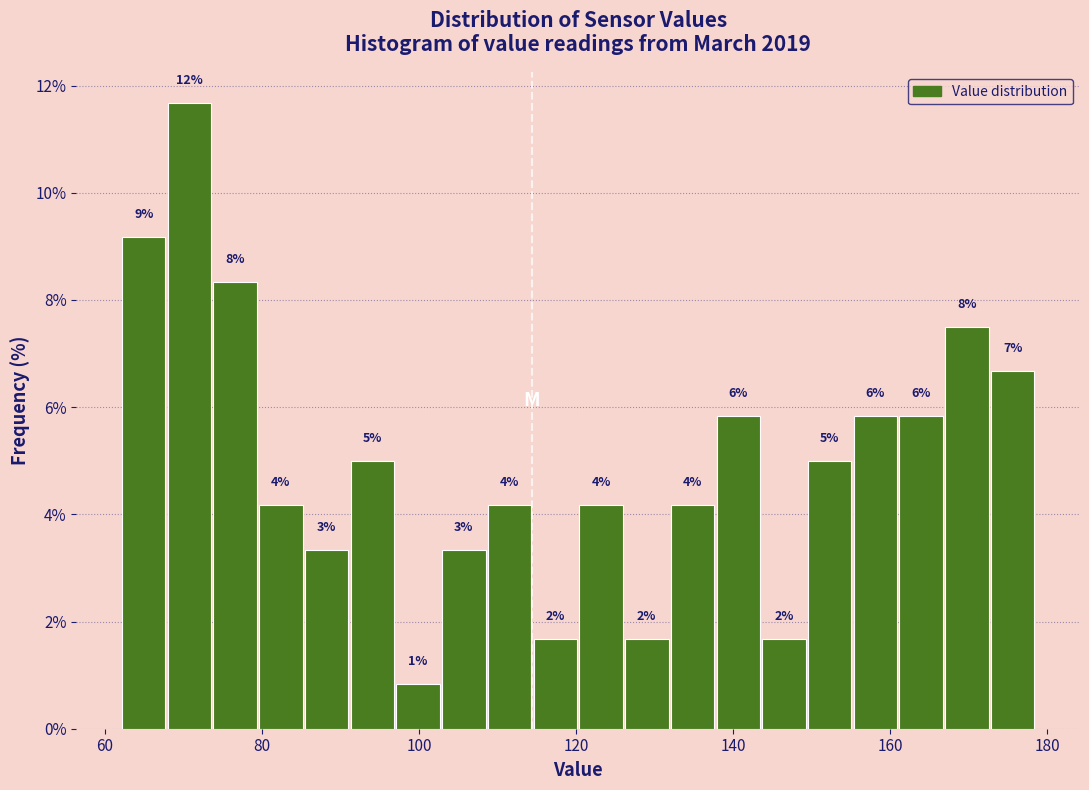

Read against the x-axis, roughly where is the centre of the tallest bar?

70